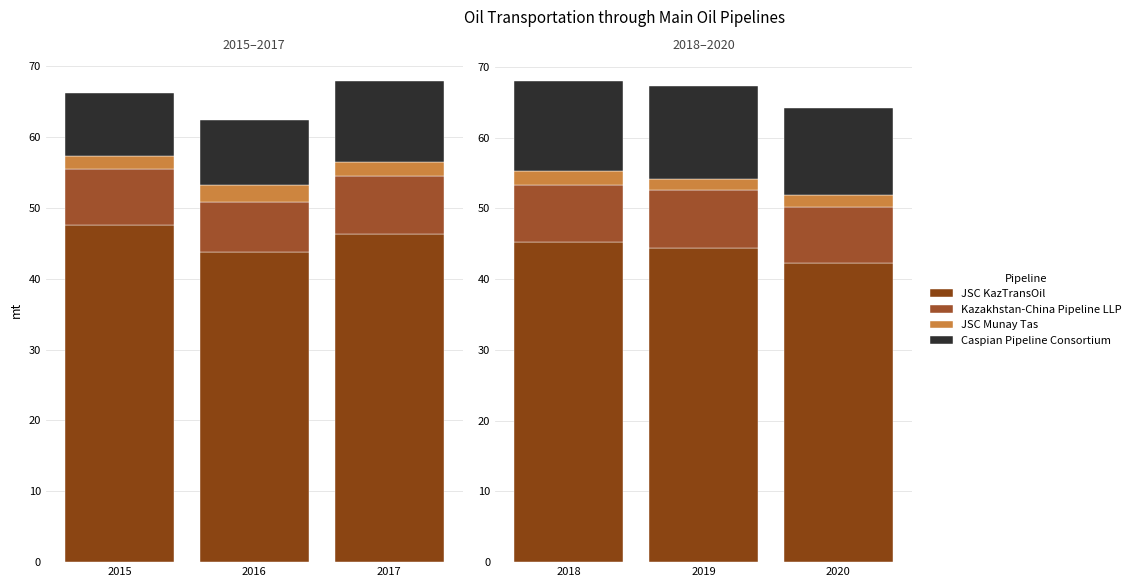

Between 2020 and 2018, which is larger?

2018